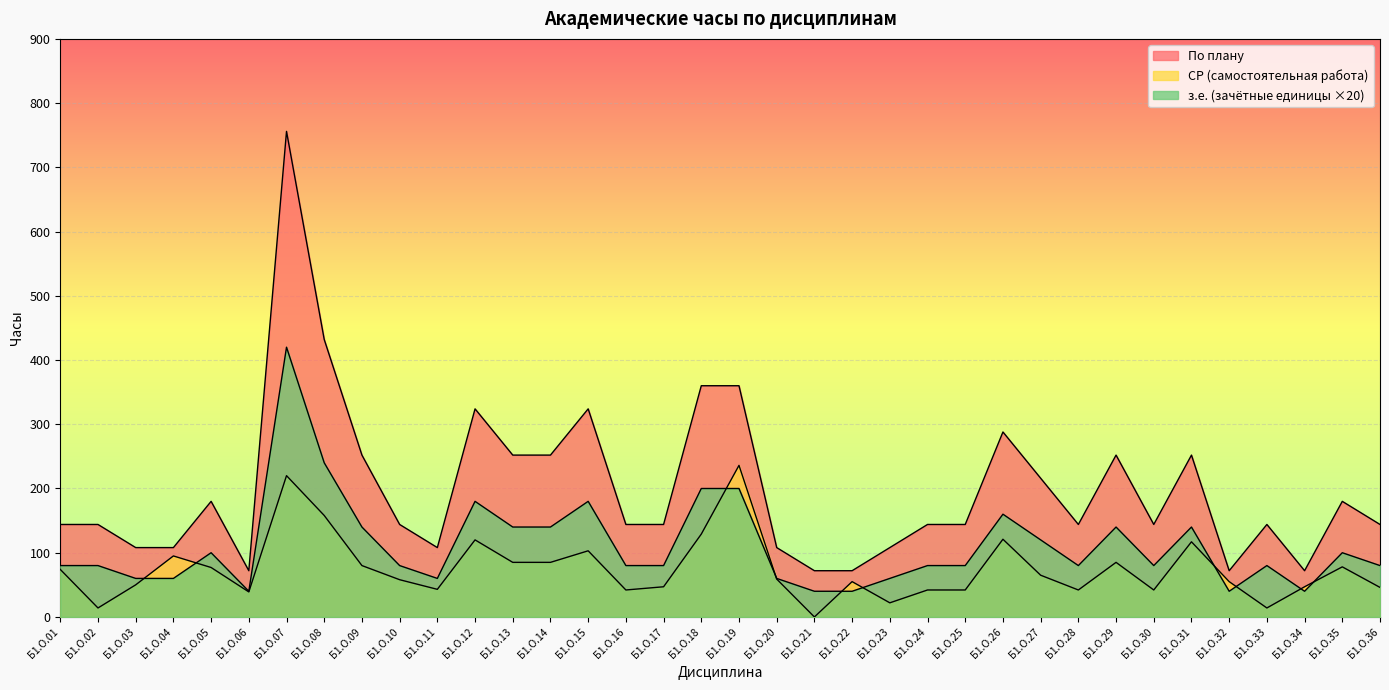

At which category does з.е. reach its first local valley?

Б1.О.06